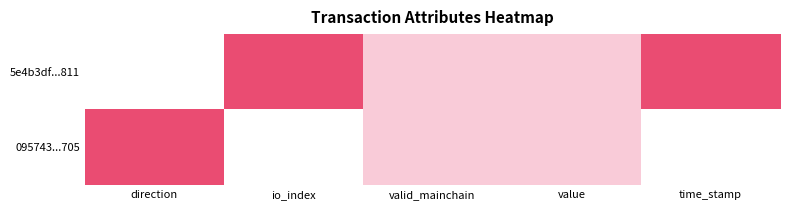

At which category does the chart reach its minimum across all series?

direction